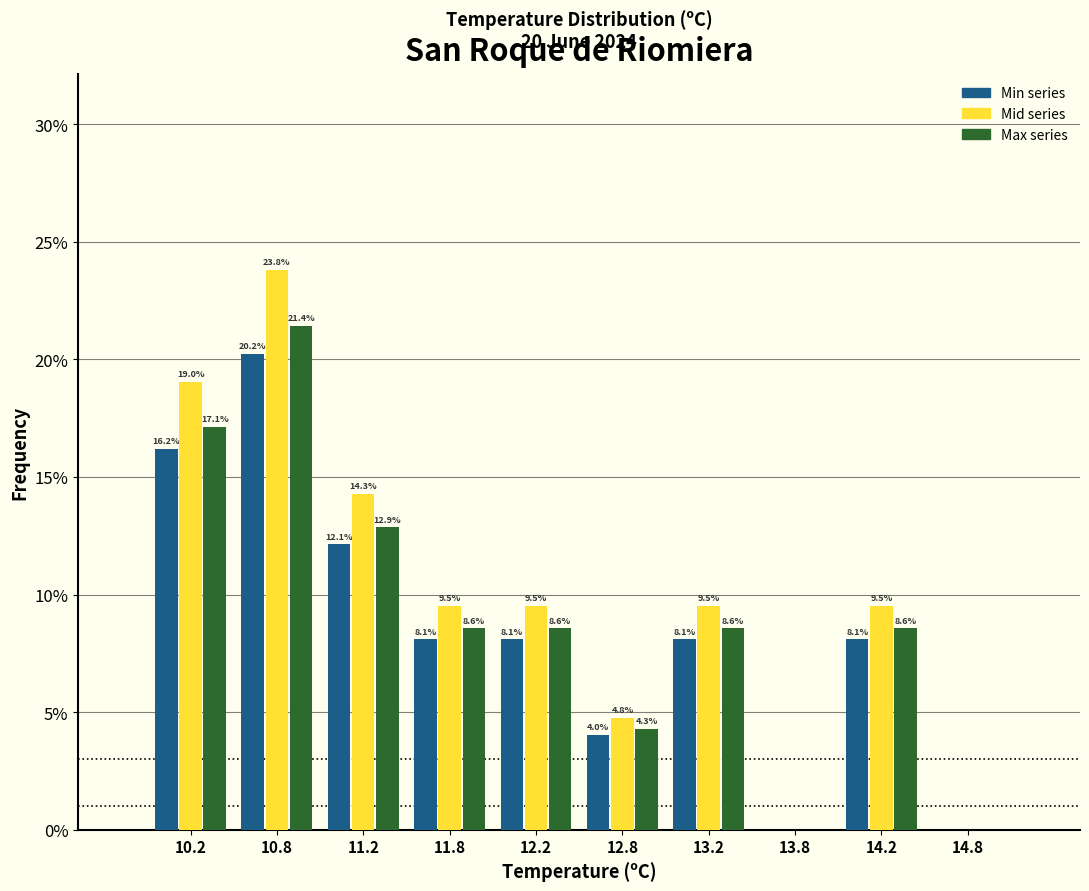

In the Mid series series, which range on the x-axis has the tallest bar?

10.5 to 11.0